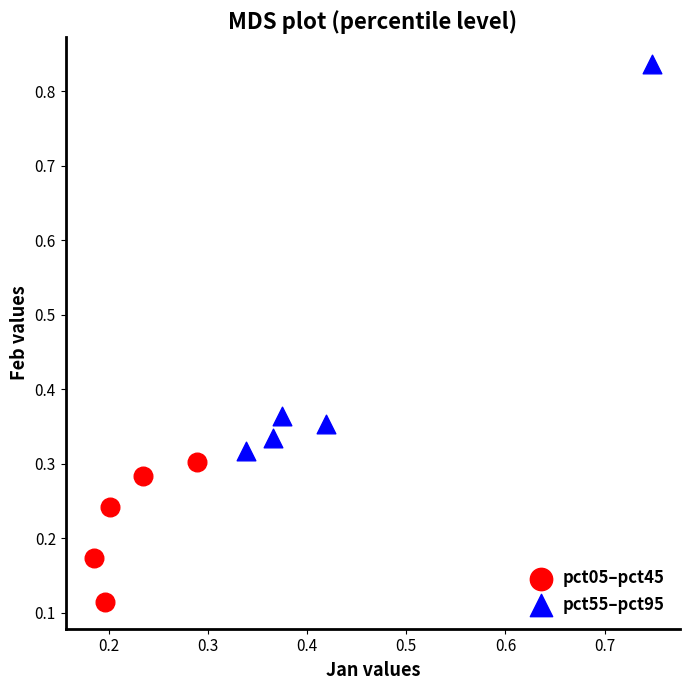

Which series has the largest Y range (max minus min)?

pct55–pct95